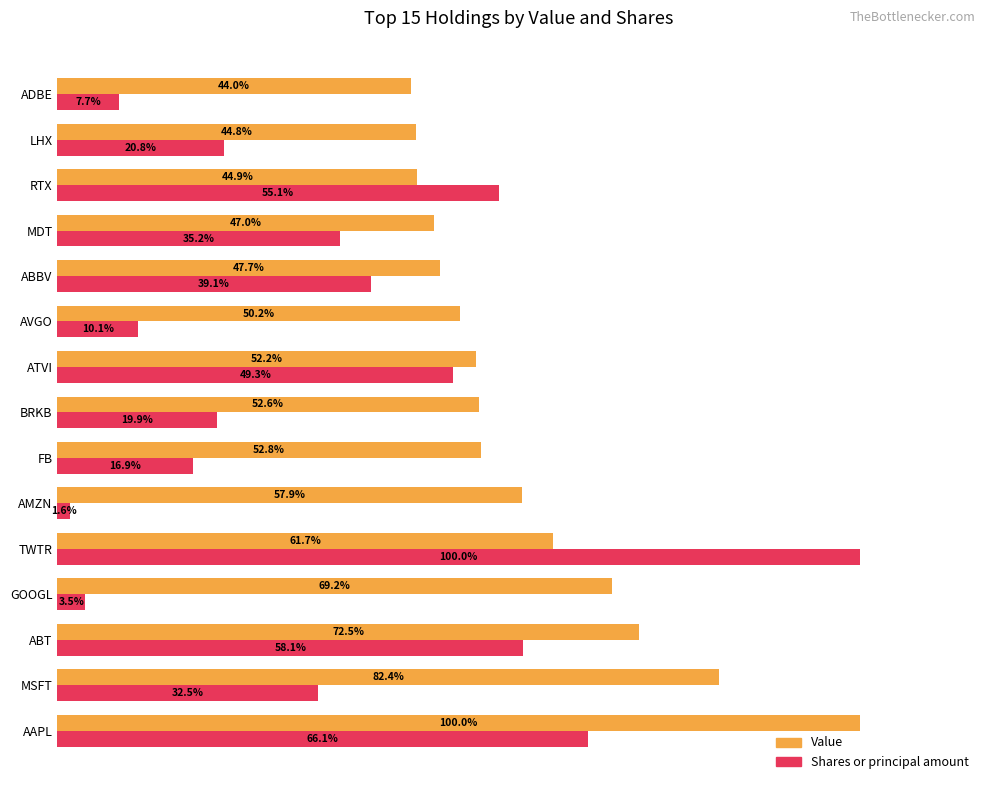

At which label does Value reach its peak?

AAPL